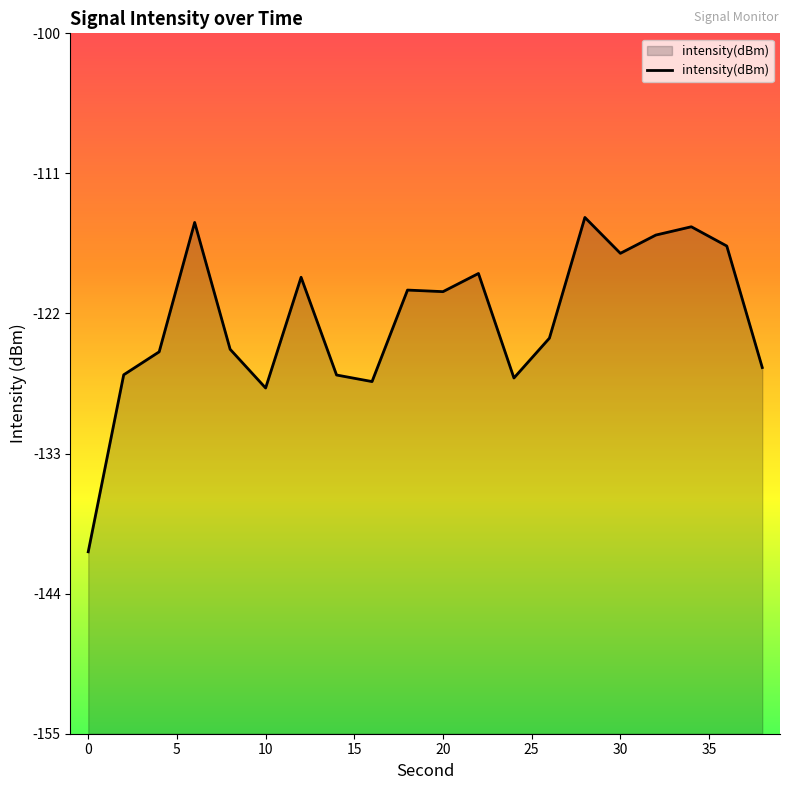

Is it true that the value at 30 is -117.3?

True